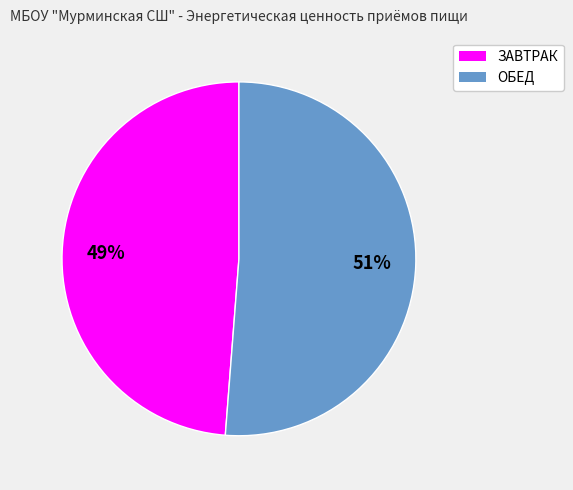

To the nearest percent, what is the difference between the ОБЕД and ЗАВТРАК slice percentages?

2%